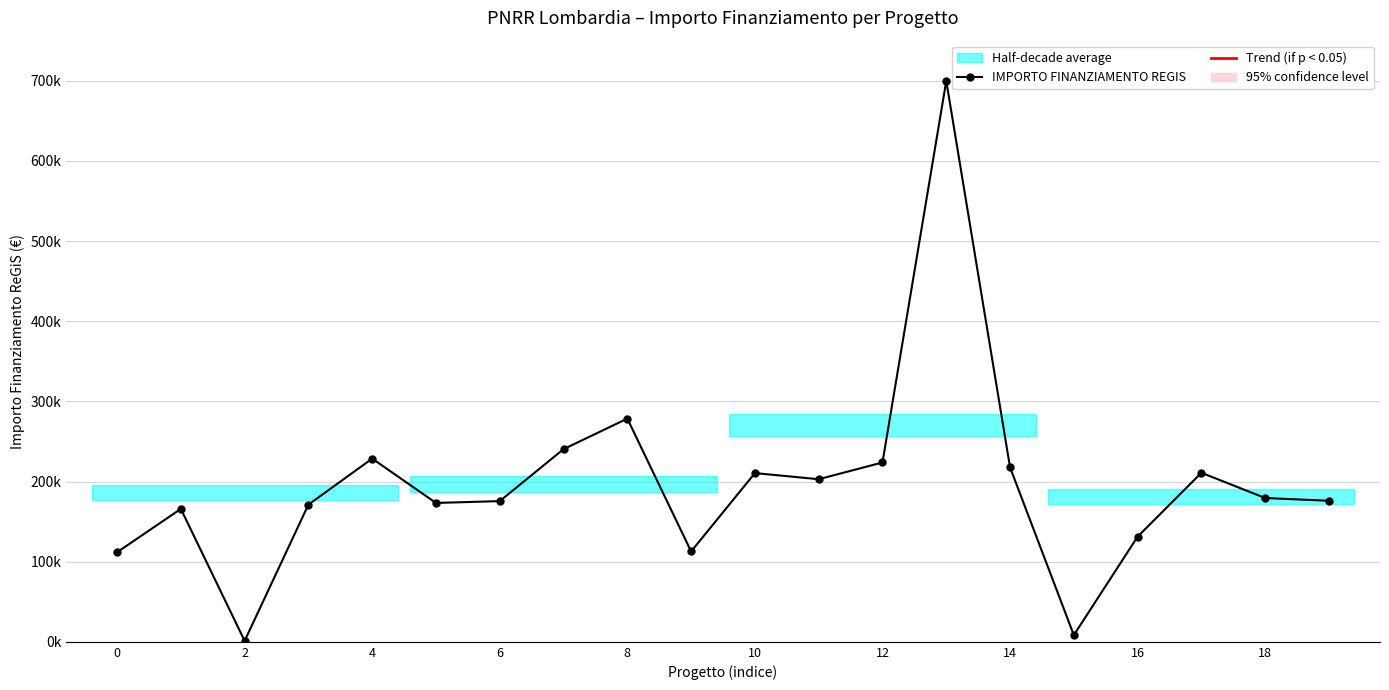

What is the difference between the second highest and second lowest values?

270115.7